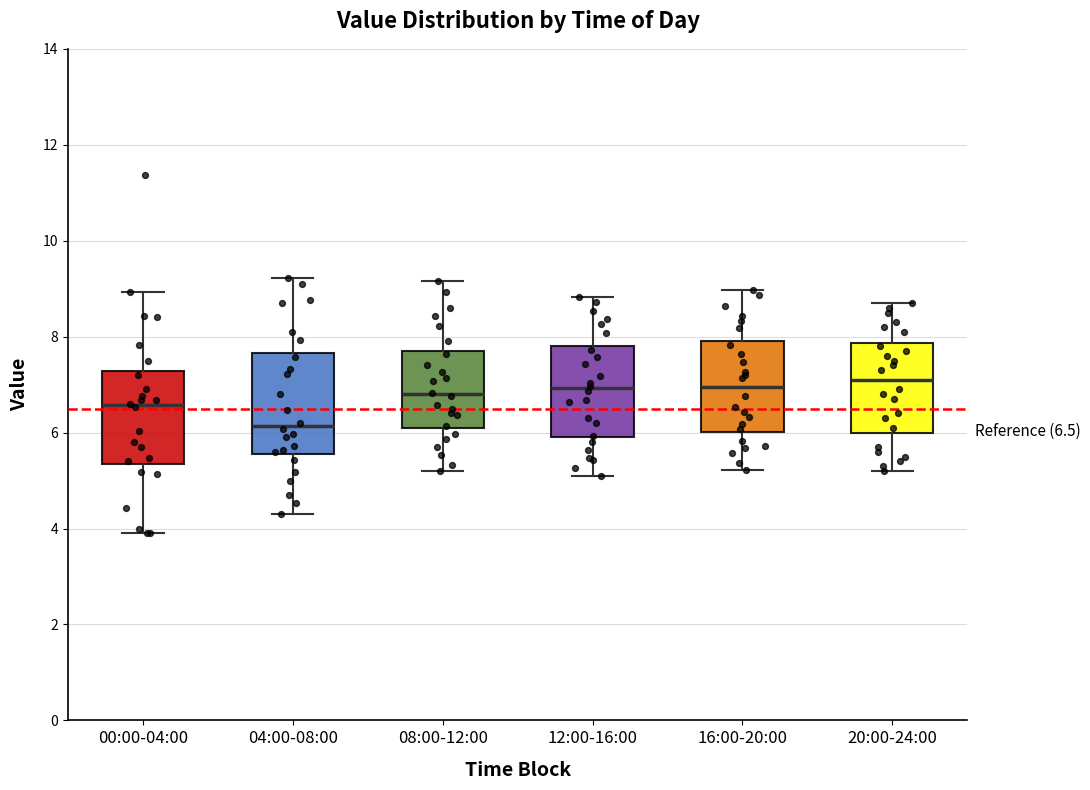

Which box's median line is the lowest?

04:00-08:00